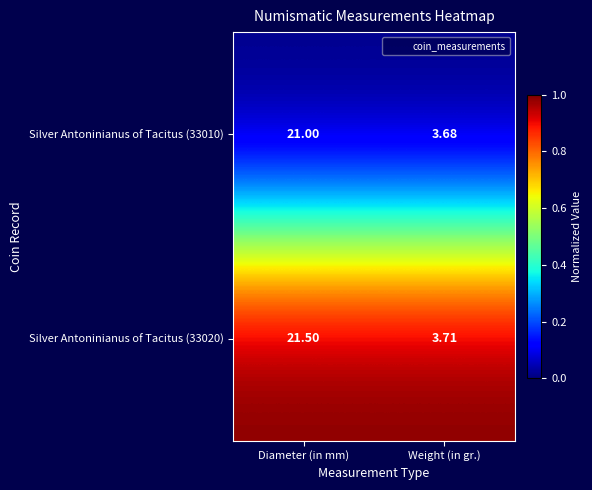

What is the total value across all series at Weight (in gr.)?

7.4